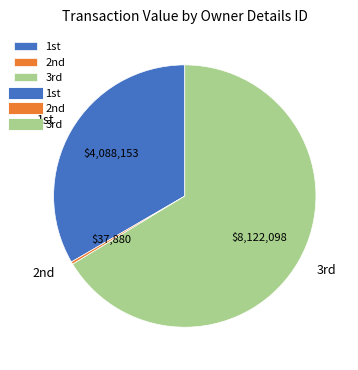

Rank the categories by value from highest to lowest.

3rd, 1st, 2nd